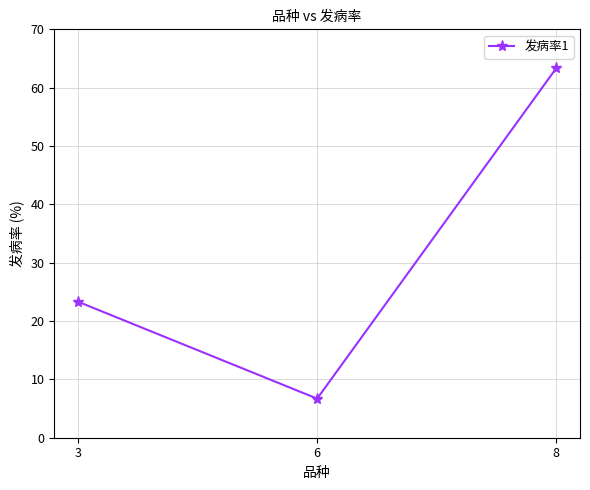

Rank the categories by value from highest to lowest.

8, 3, 6